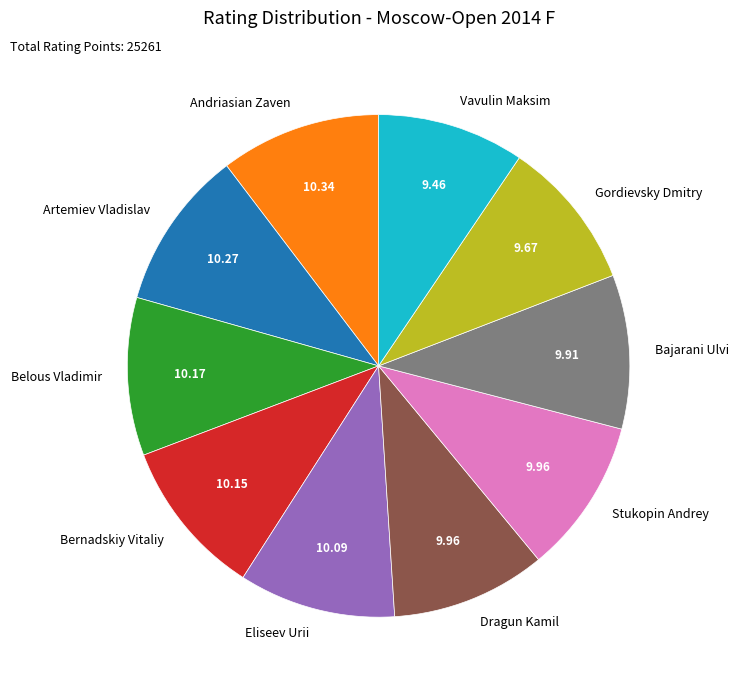

How many slices are in this pie chart?

10